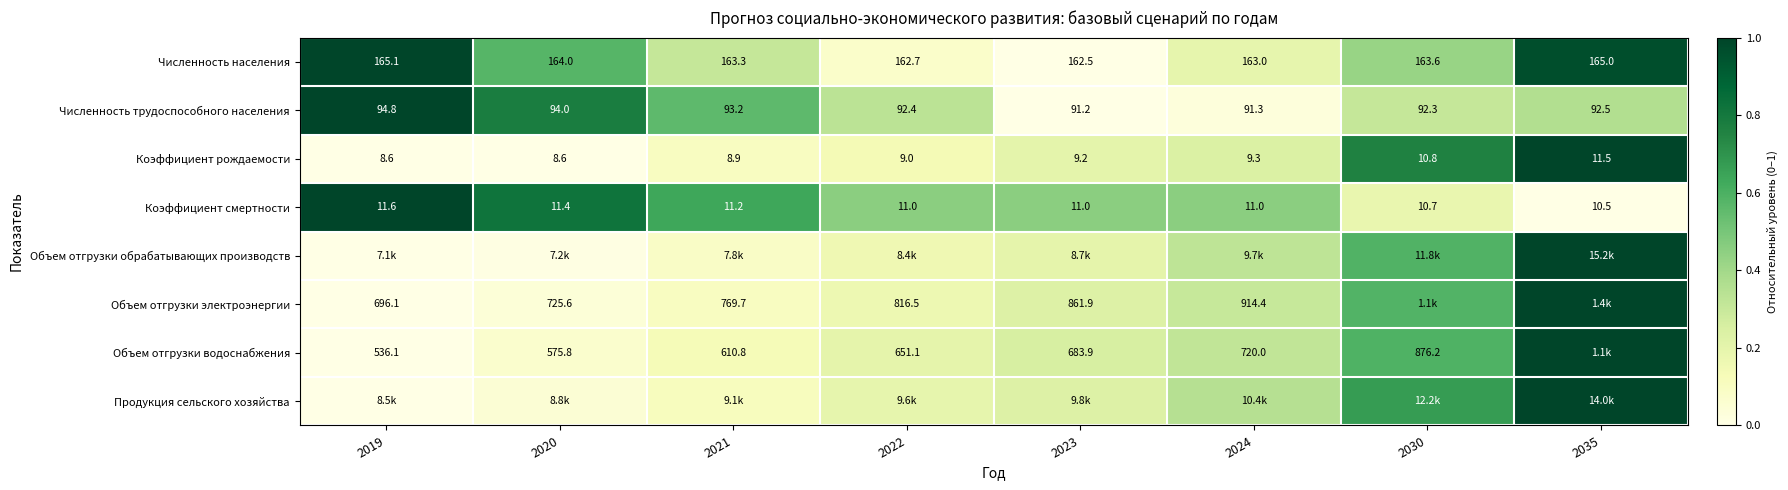

Is the value of Объем отгрузки водоснабжения at 2022 greater than the value of Объем отгрузки электроэнергии at 2024?

No